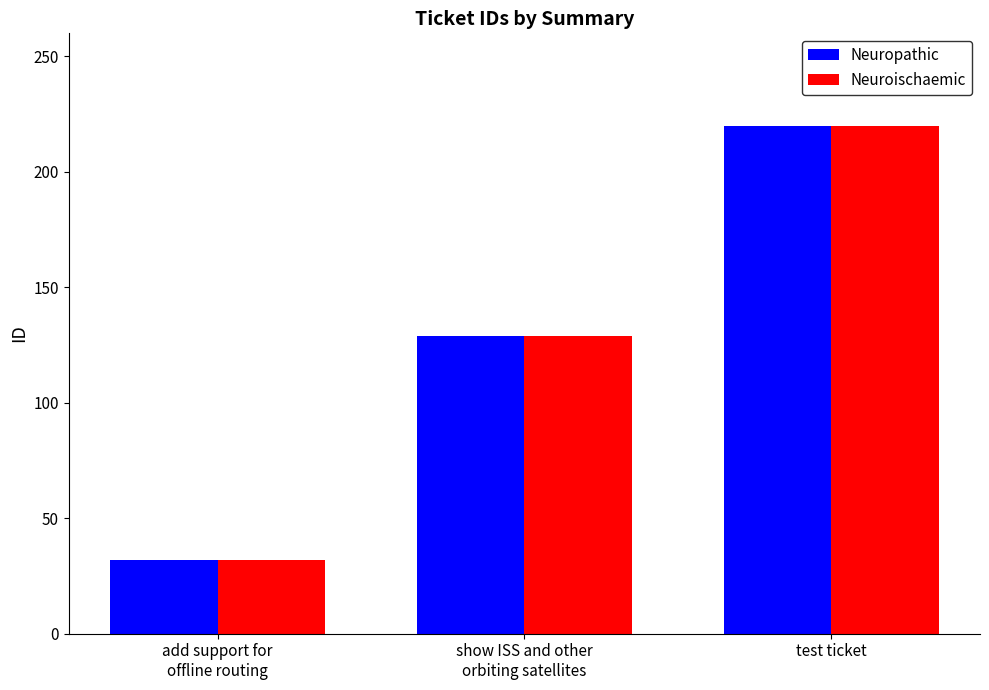

What is the difference between the Neuropathic values at test ticket and add support for
offline routing?

188